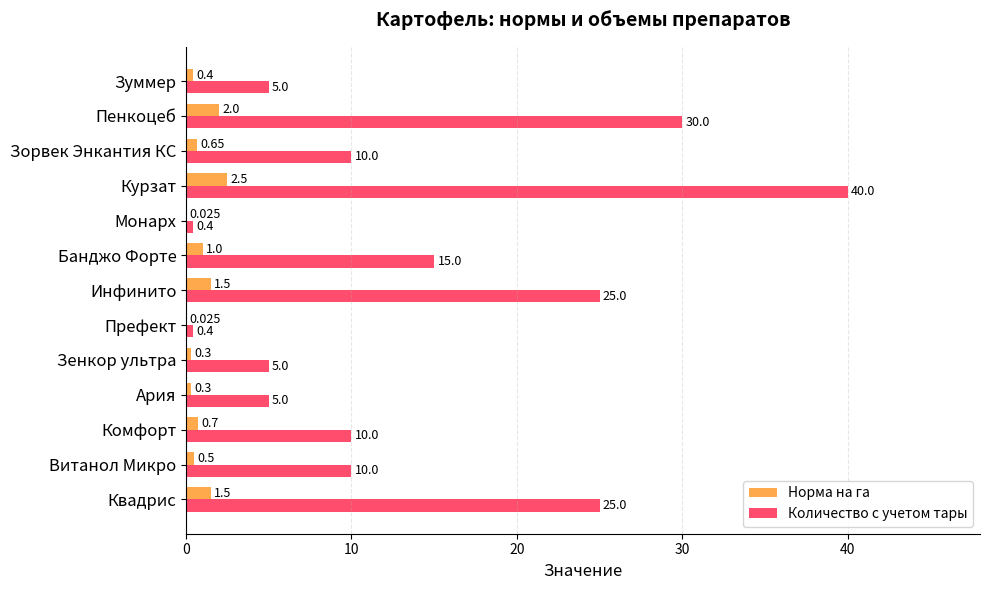

Which category has the highest value in the Количество с учетом тары series?

Курзат